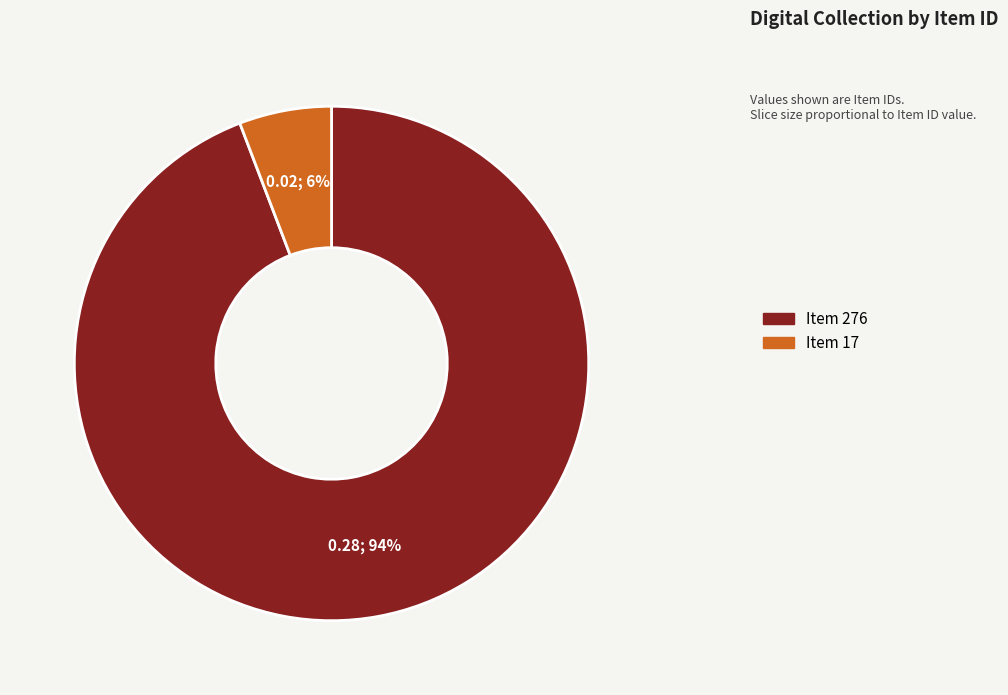

True or false: Item 17 accounts for 1% of the total.

False